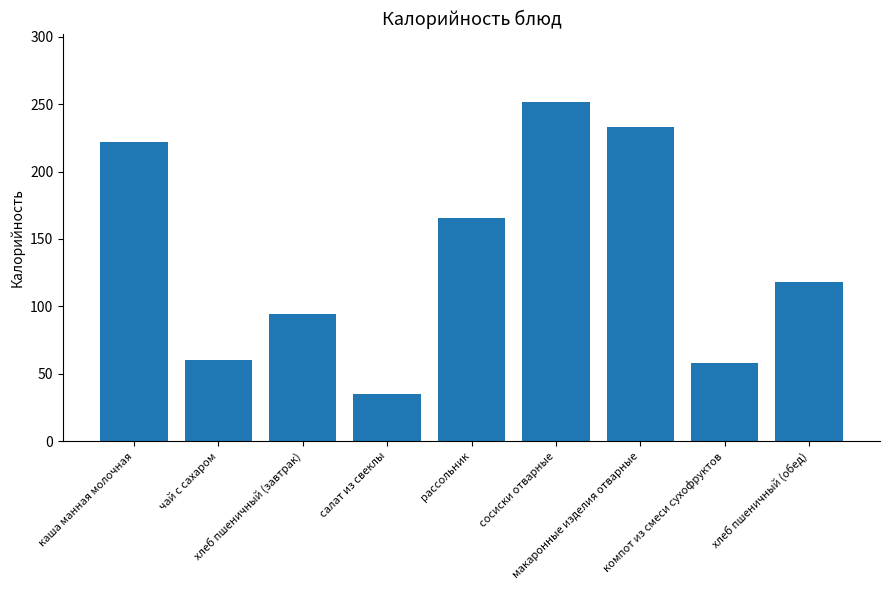

True or false: the data shows 229.4 at рассольник.

False